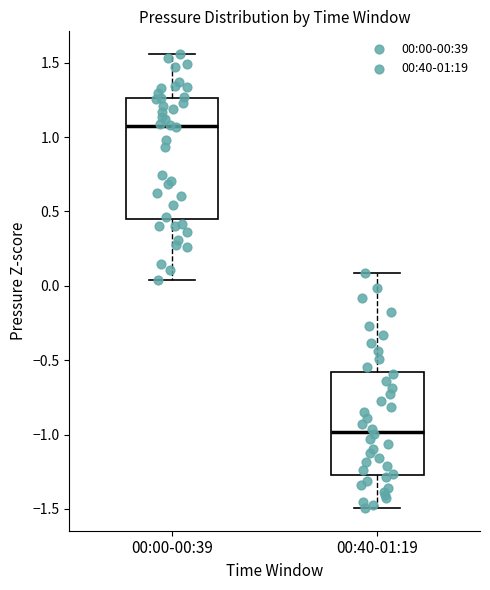

Where does the lower whisker of the box for 00:00-00:39 end on the y-axis? The values are not printed on the chart, so give them approximately, as read against the axis.

0.05